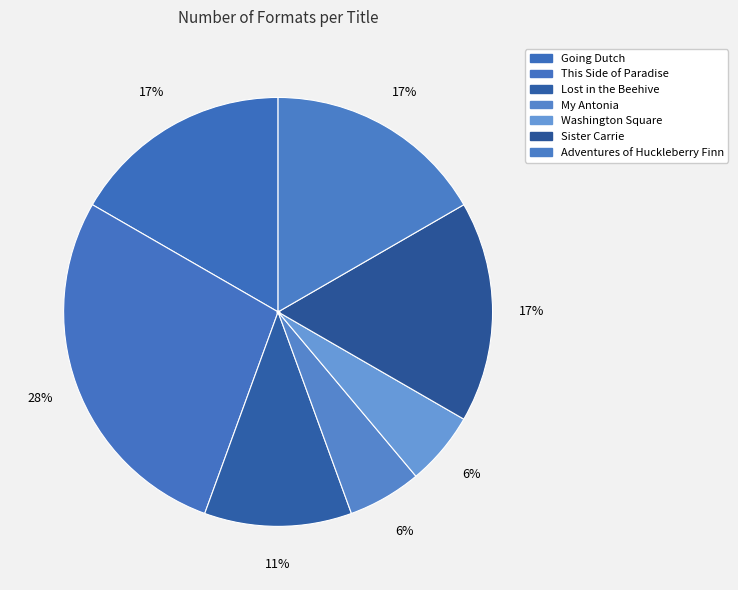

How many segments does this pie chart have?

7